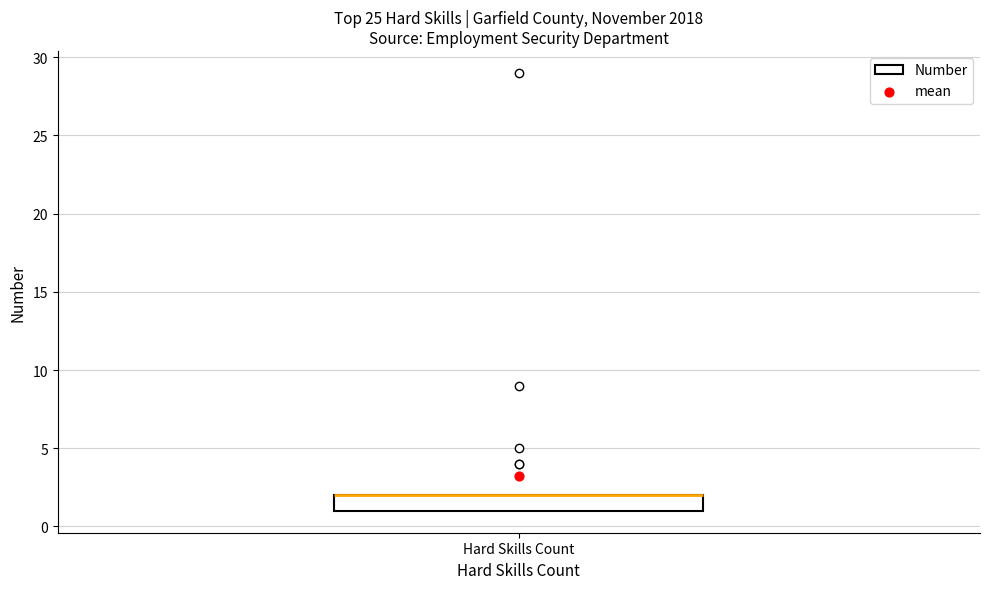

Where is the lower edge of the box for Hard Skills Count on the y-axis? The values are not printed on the chart, so give them approximately, as read against the axis.

1